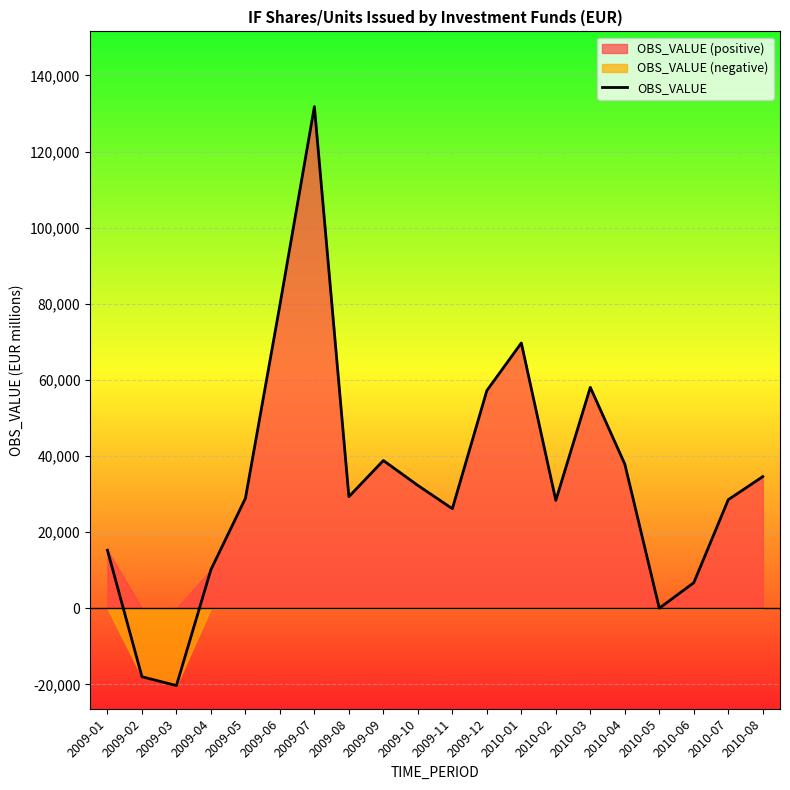

At which label does the data first exceed 29333?

2009-06